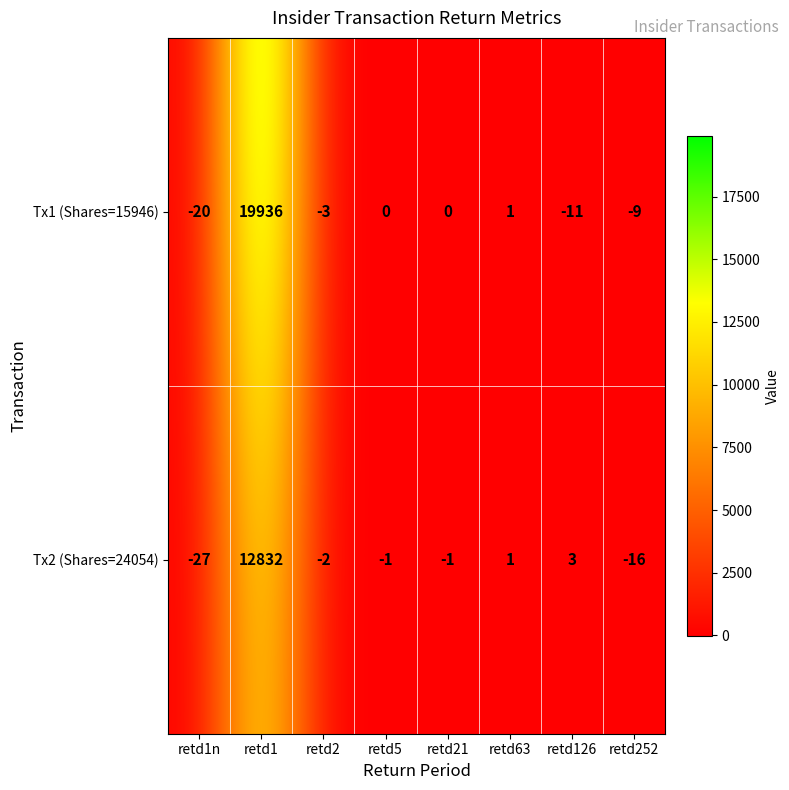

What is the sum of all Tx1 (Shares=15946) values?

19894